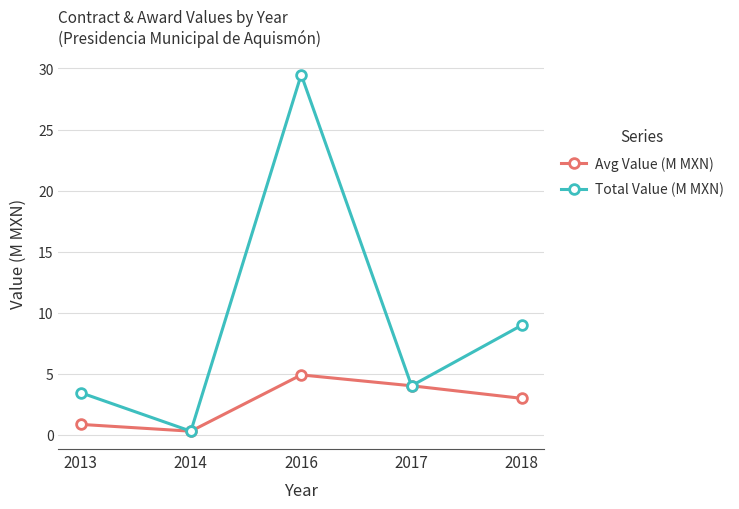

At which category is the sum across all series the highest?

2016